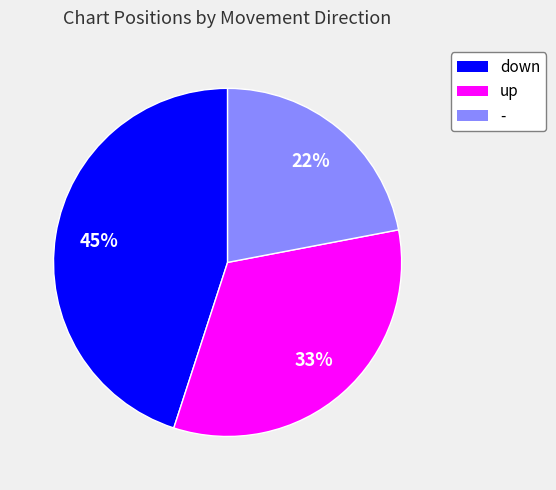

Which category has the smallest portion of the pie?

-